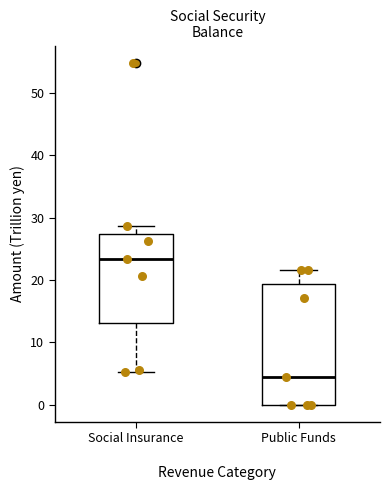

Reading left to right, read every box against the y-axis: the position of its median line, the range the box covers, and the ends of its whiskers. The values are not printed on the chart, so give them approximately, as read against the axis.

Social Insurance: median 23, box 13 to 27, whiskers 5 to 29
Public Funds: median 5, box 0 to 19, whiskers 0 to 22